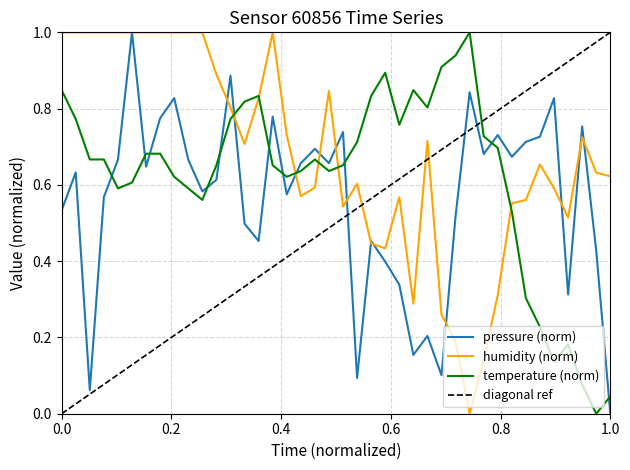

How many values in temperature are above zero?

39